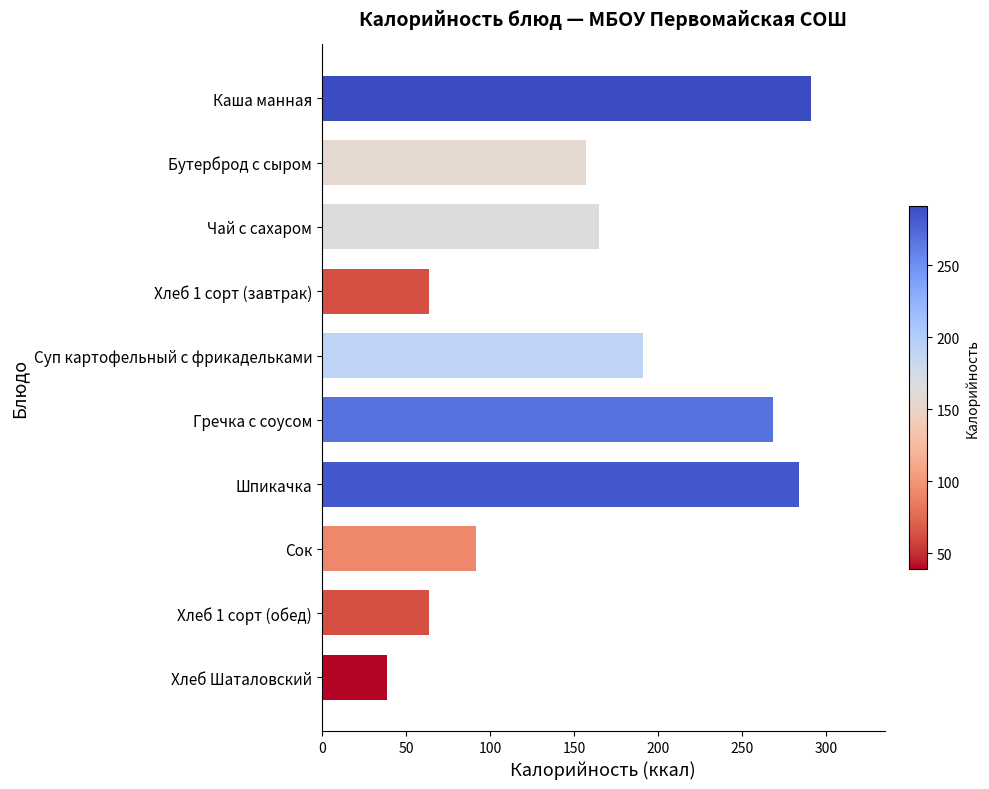

Are the bars grouped side by side (vs. stacked)?

No